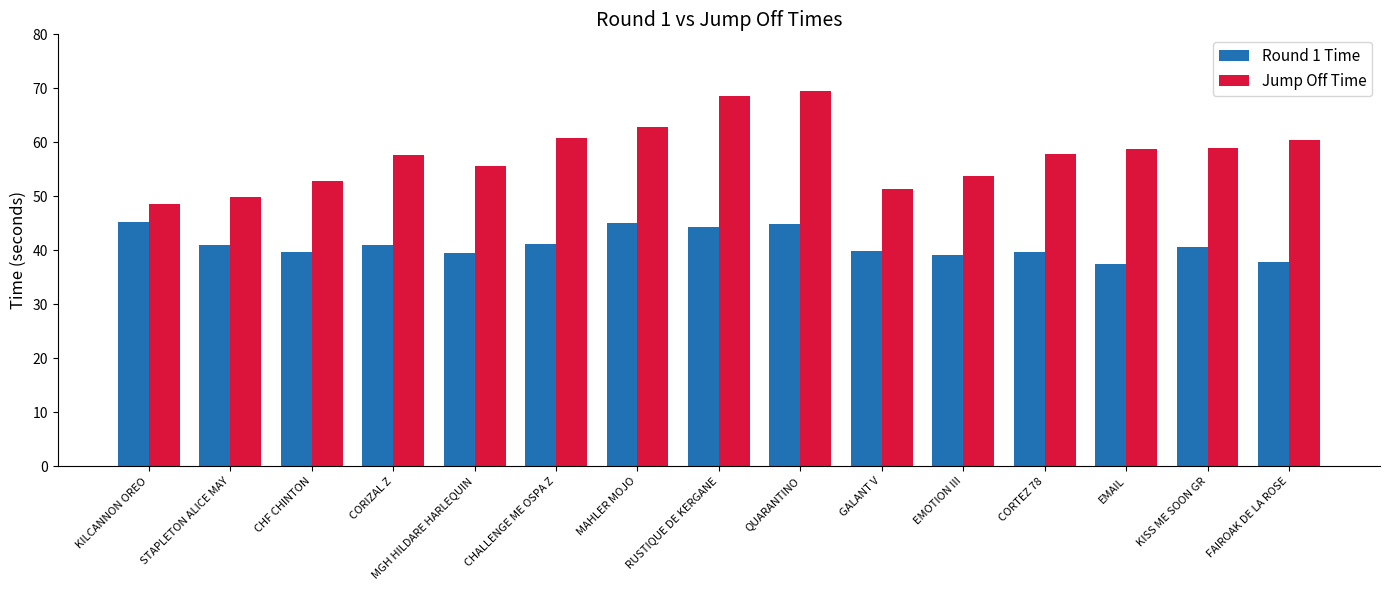

At how many categories does at least one series exceed 51?

13